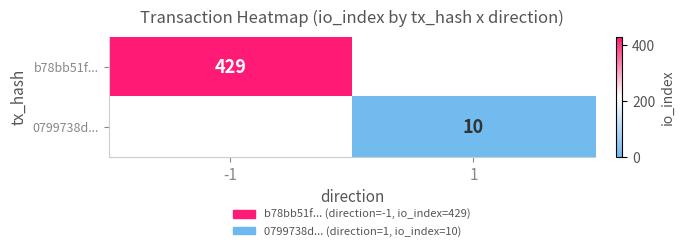

Is the value of b78bb51f... at -1 greater than the value of 0799738d... at 1?

Yes